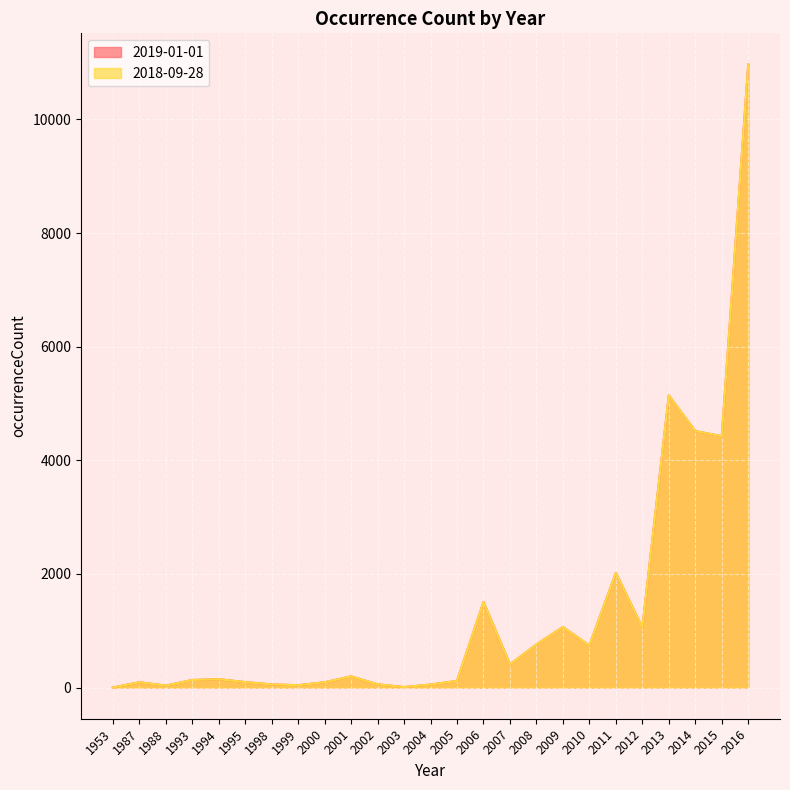

How many lines are shown in the chart?

2